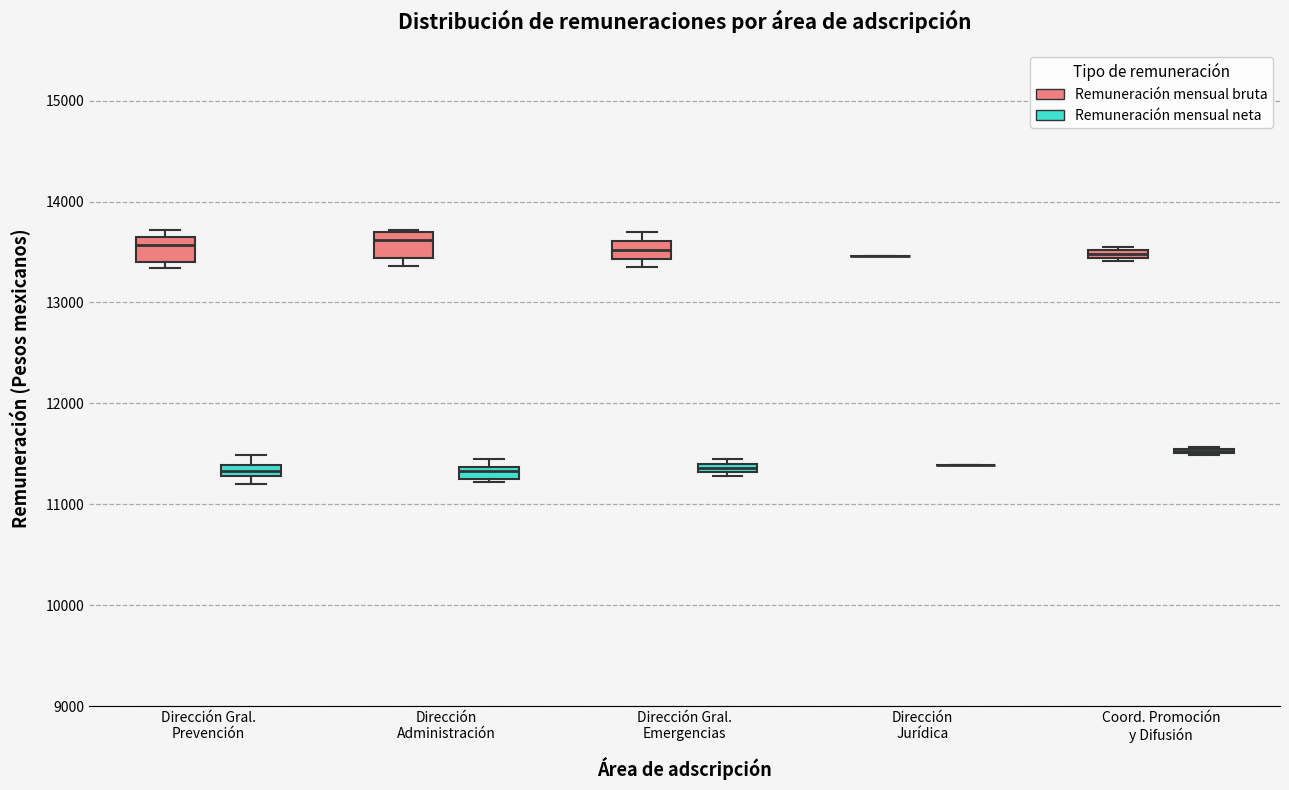

Where is the upper edge of the box for Dirección Administración (Remuneración mensual bruta) on the y-axis? The values are not printed on the chart, so give them approximately, as read against the axis.

13700